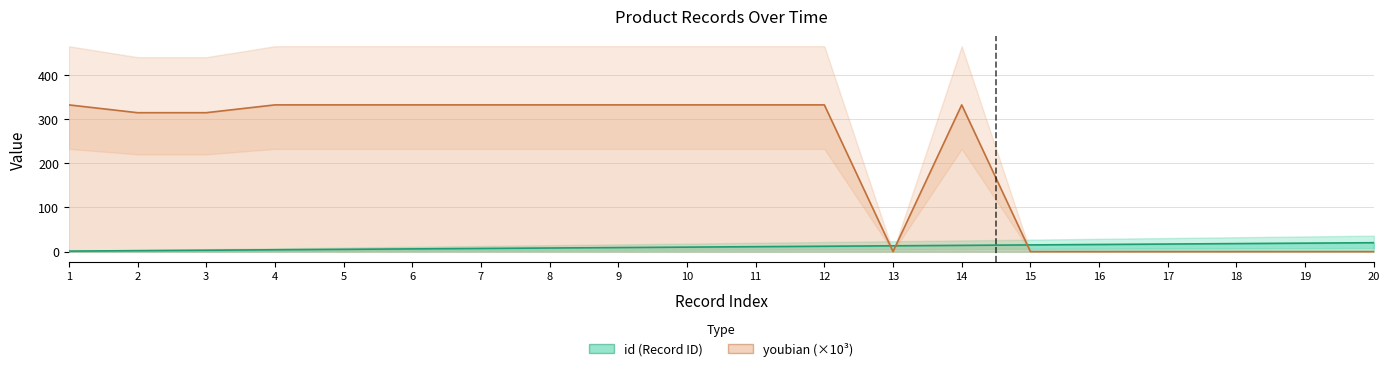

Reading right to left, transcribe all the data shown in this chart.

id (Record ID): 20.0	19.0	18.0	17.0	16.0	15.0	14.0	13.0	12.0	11.0	10.0	9.0	8.0	7.0	6.0	5.0	4.0	3.0	2.0	1.0
youbian (×10³): 0.0	0.0	0.0	0.0	0.0	0.0	332.1	0.0	332.1	332.1	332.1	332.1	332.1	332.1	332.1	332.1	332.1	314.4	314.4	332.1